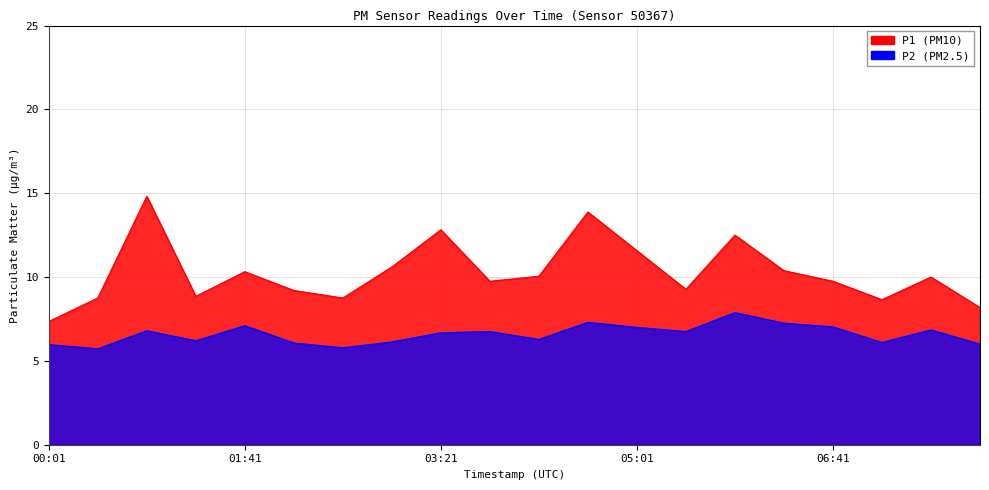

What are all the series names shown in the legend?

P1, P2